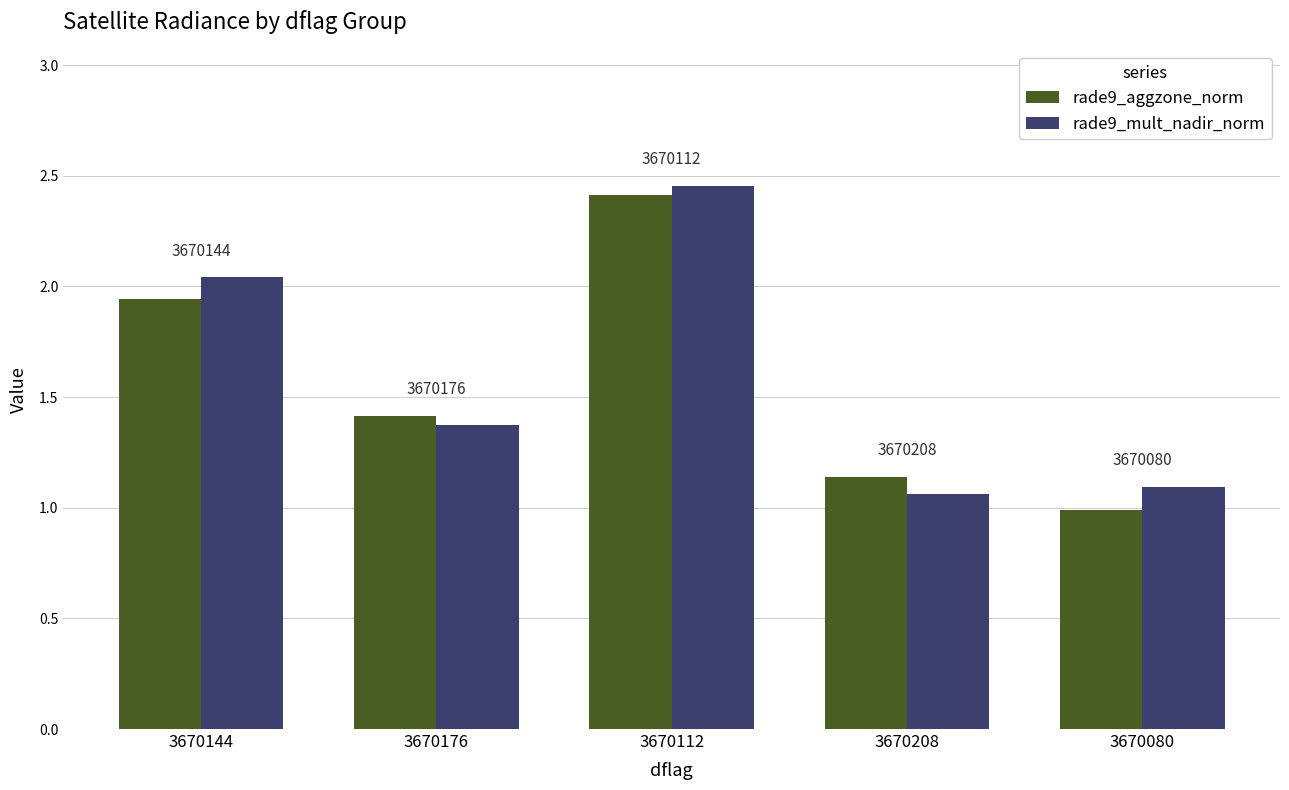

At which category does the chart reach its peak across all series?

3670112